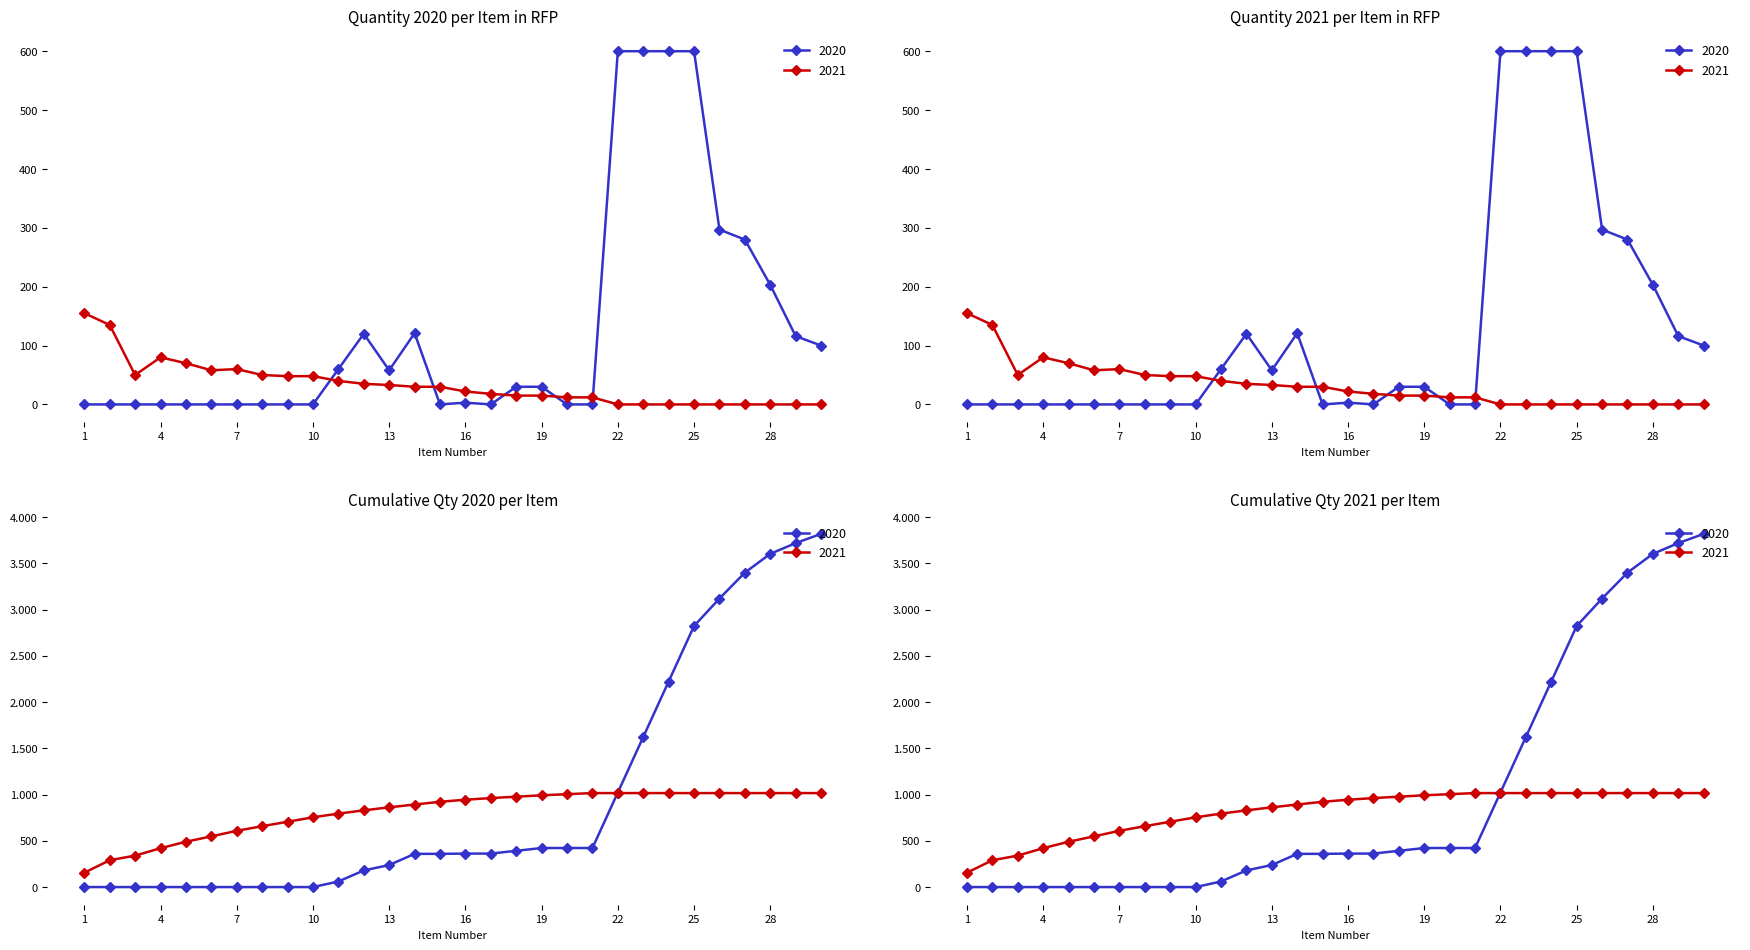

Reading left to right, transcribe all the data shown in this chart.

2020: 1=0	2=0	3=0	4=0	5=0	6=0	7=0	8=0	9=0	10=0	11=60	12=120	13=58	14=121	15=0	16=3	17=0	18=30	19=30	20=0	21=0	22=600	23=600	24=600	25=600	26=297	27=280	28=203	29=116	30=100
2021: 1=155	2=135	3=50	4=80	5=70	6=58	7=60	8=50	9=48	10=48	11=40	12=35	13=33	14=30	15=30	16=22	17=18	18=15	19=15	20=12	21=12	22=0	23=0	24=0	25=0	26=0	27=0	28=0	29=0	30=0